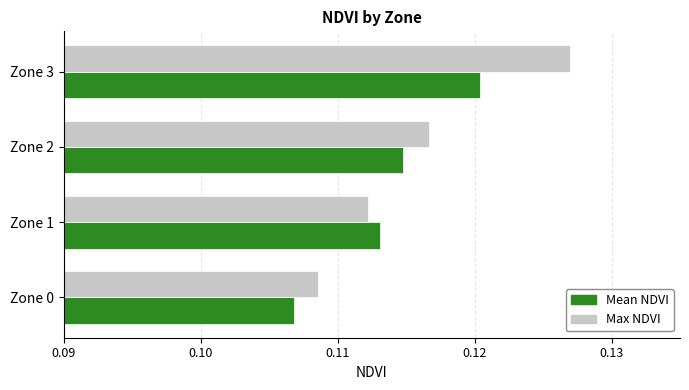

Where is Mean NDVI nearest to the value 0?

Zone 0